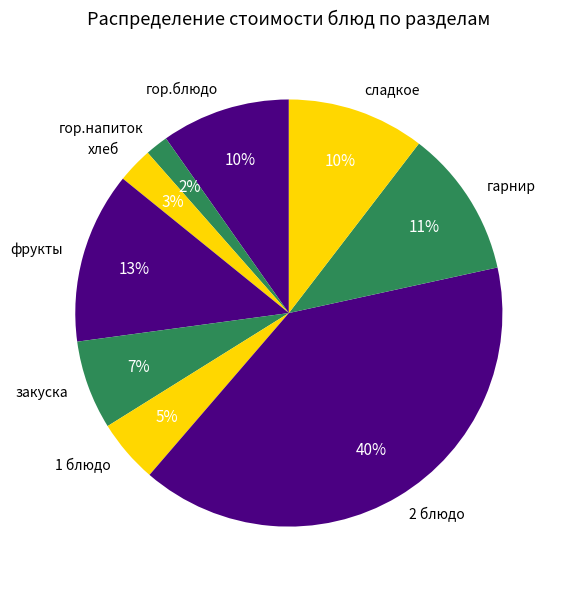

How many slices are in this pie chart?

9